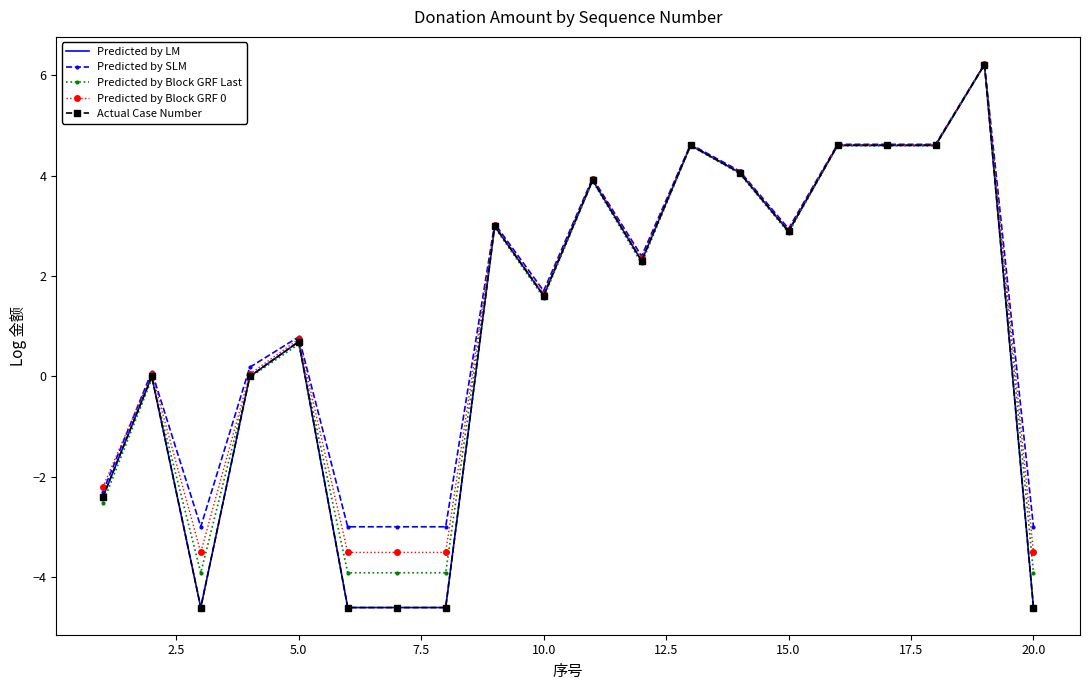

What is the value of the Predicted by SLM point at the 6th from the left?

-3.0